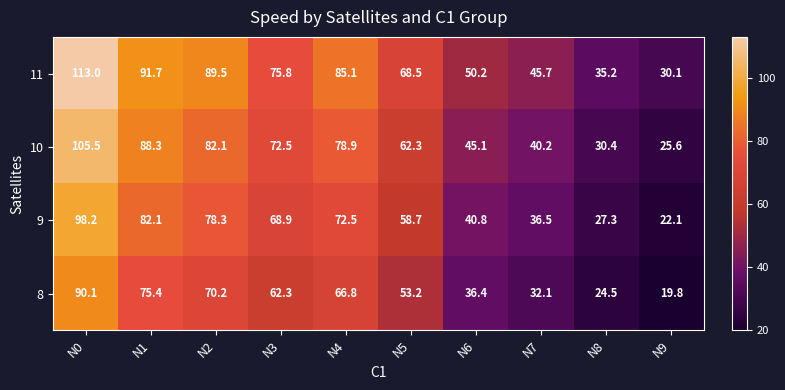

Which series has the largest range (max minus min)?

11